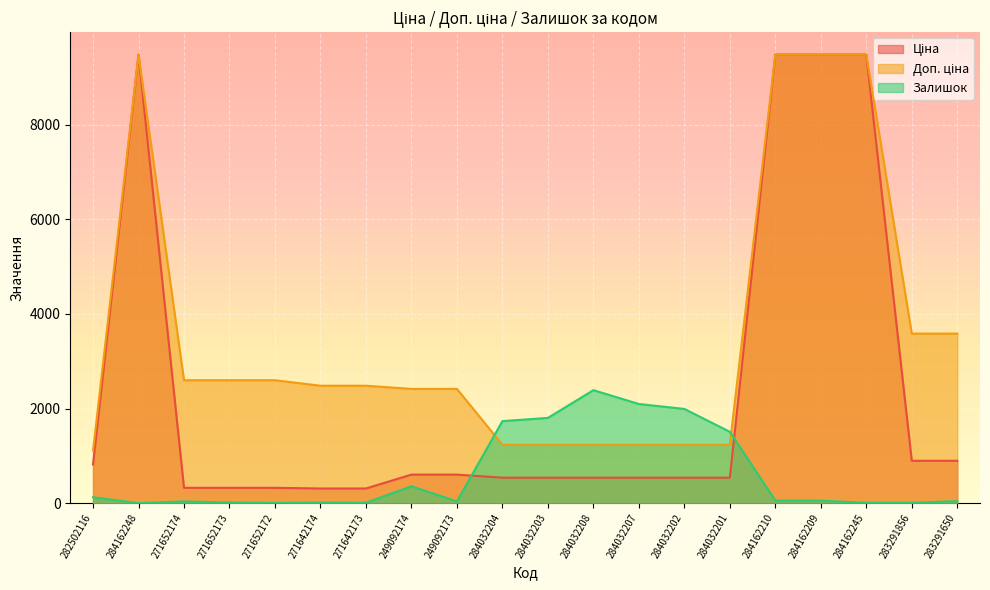

Where is the first local maximum for Доп. ціна?

284162248